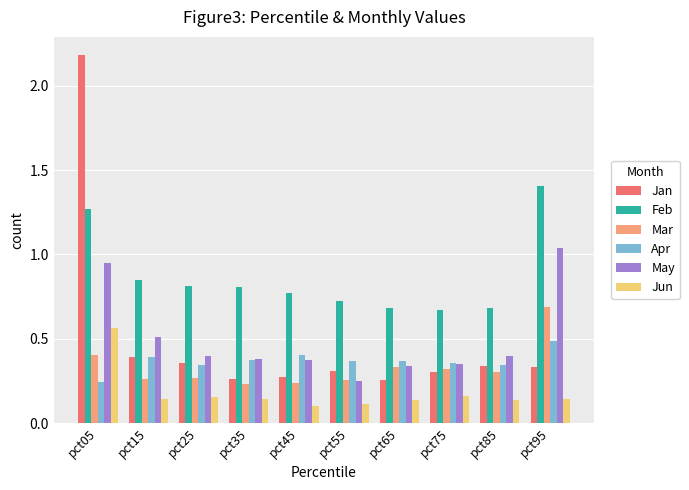

What is the difference between the highest and lowest values at pct65?

0.5